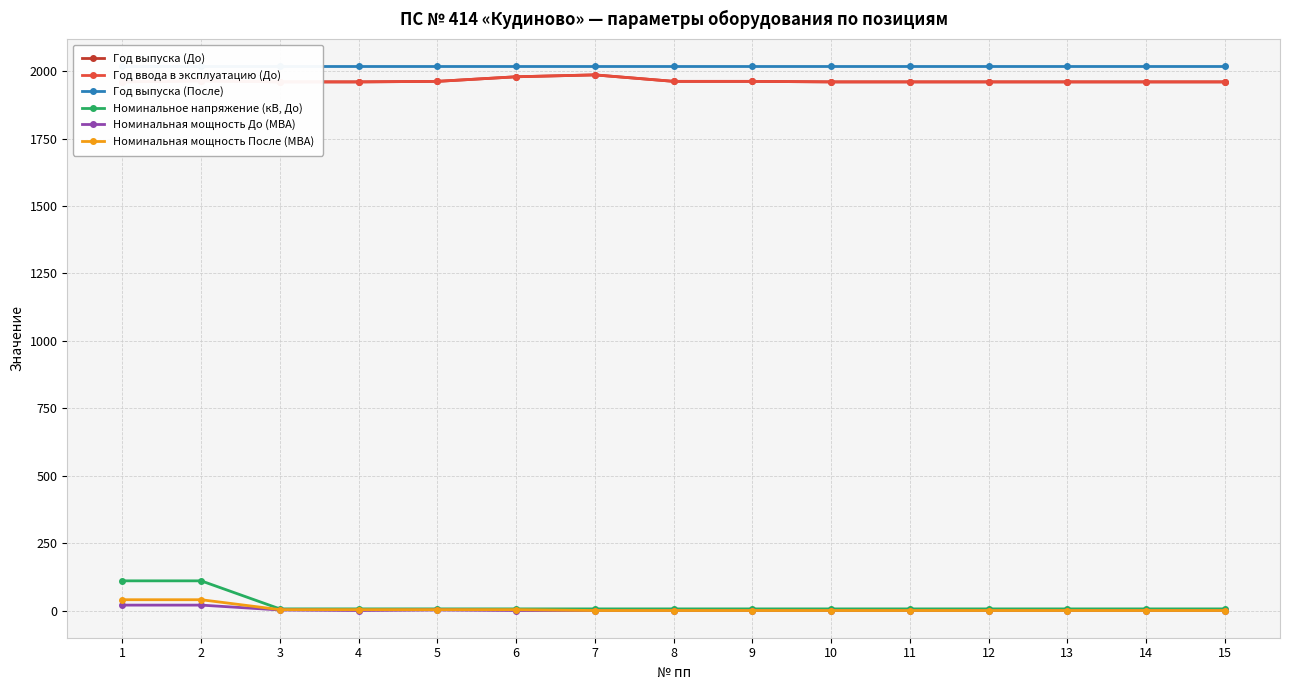

How many categories are shown in the chart?

15